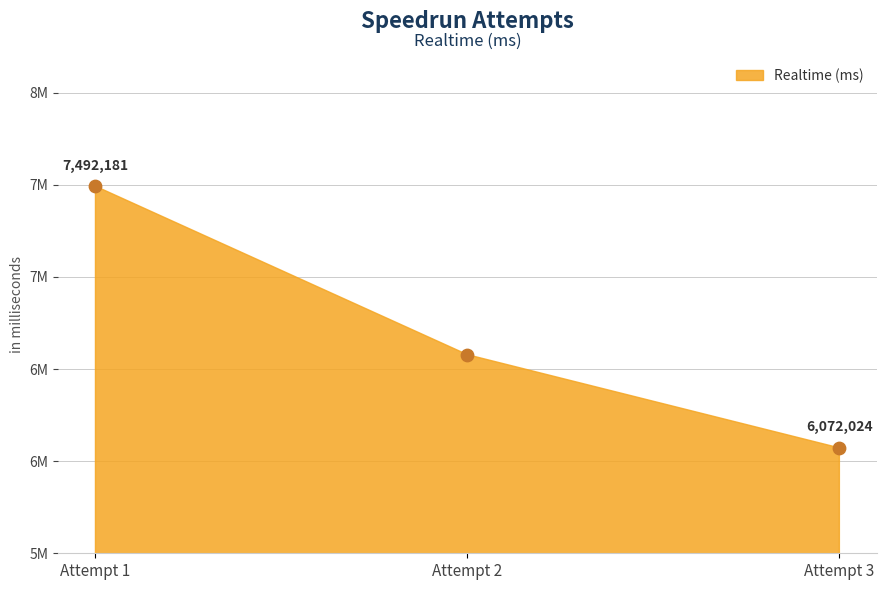

Does the chart have visible grid lines?

Yes